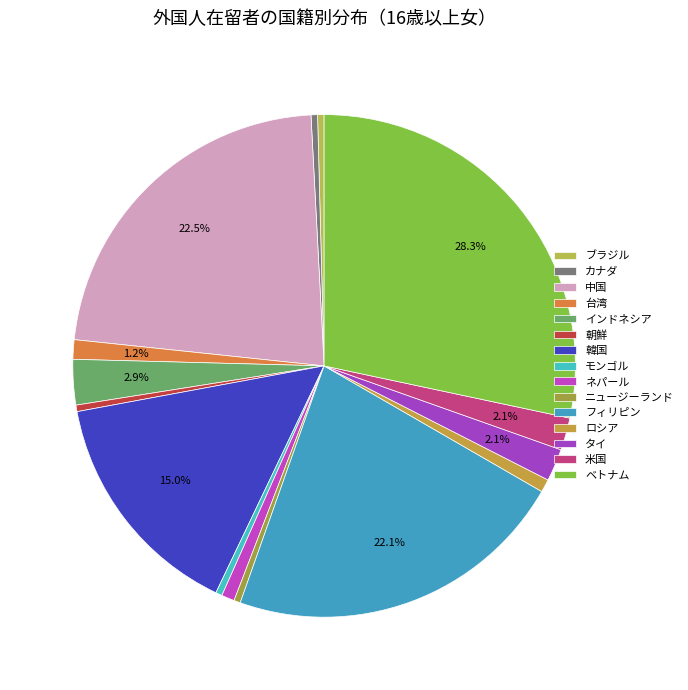

Count the number of slices in the pie.

15